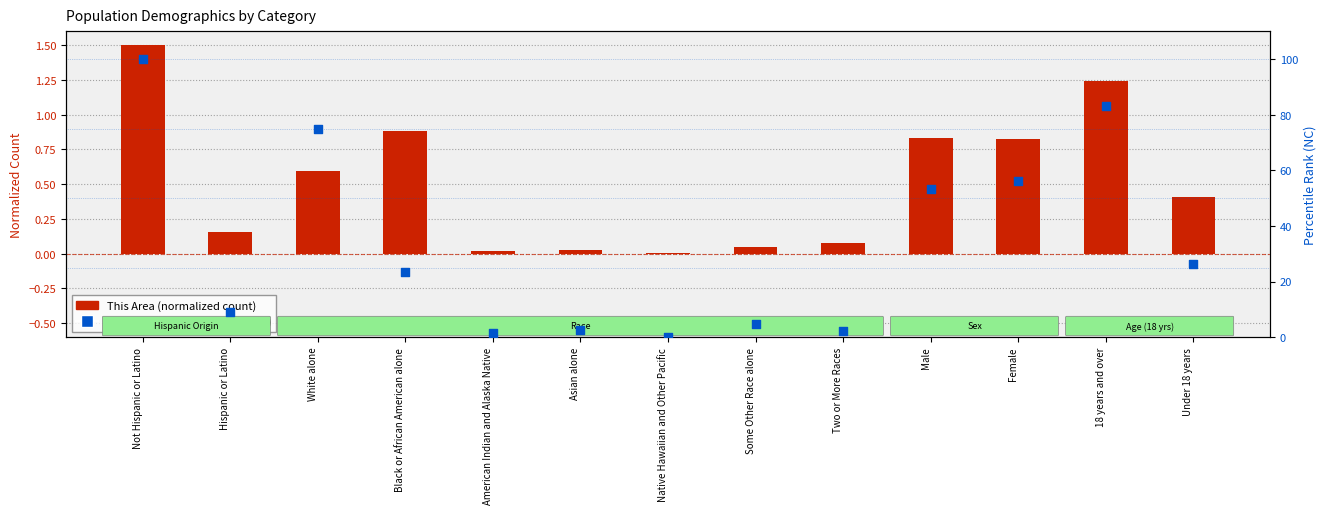

Which series has the largest total across all categories?

North Carolina (percentile rank)